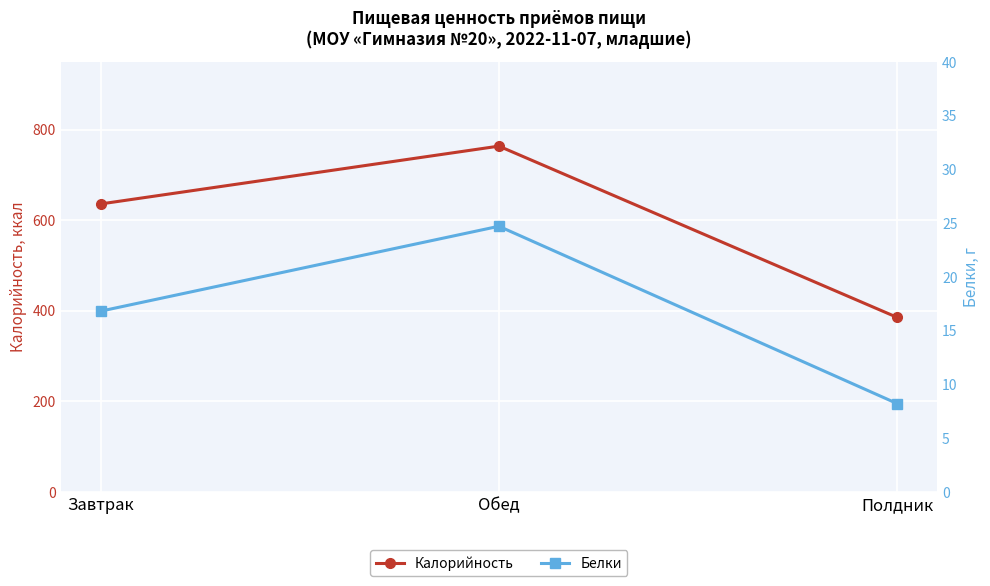

Reading left to right, list all the values displayed in this chart.

Калорийность: 636.1	764.0	385.4
Белки: 16.8	24.7	8.2